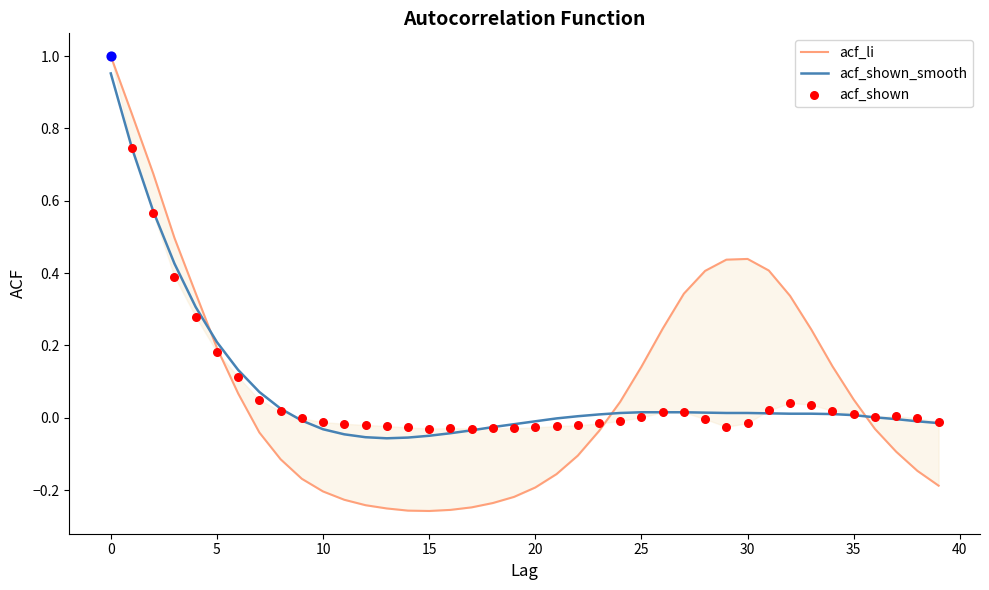

What are all the series names shown in the legend?

acf_li, acf_shown_smooth, acf_shown